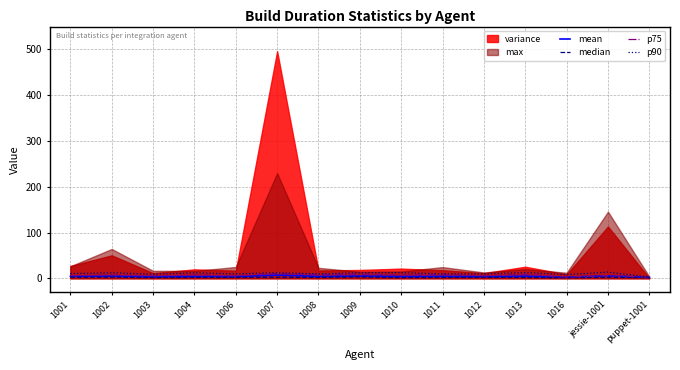

Between 1002 and 1010, which is larger?

1002